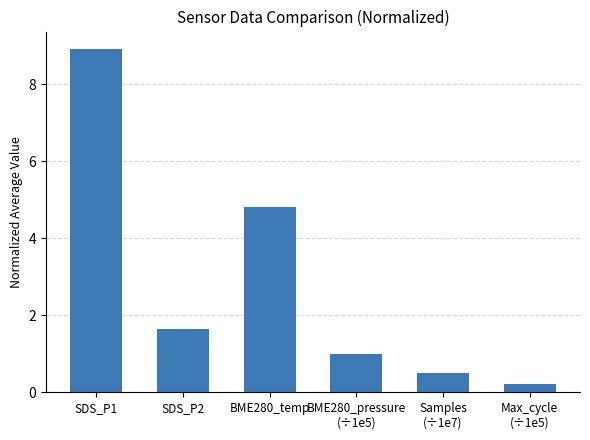

Reading right to left, what are all the values shown in this chart?

0.2	0.5	1.0	4.8	1.6	8.9